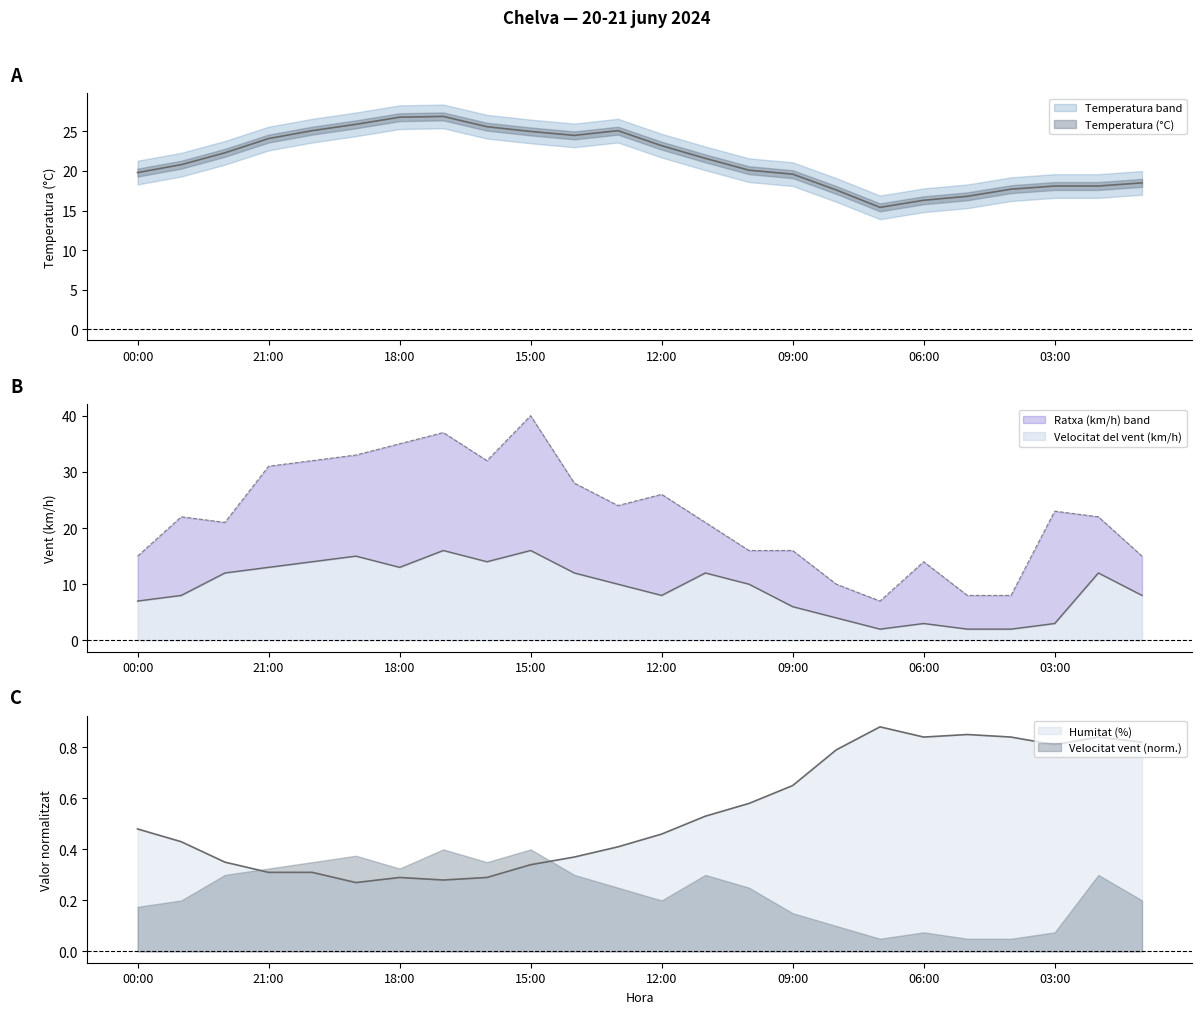

How many values in the Temperatura (°C) series exceed 21?

12